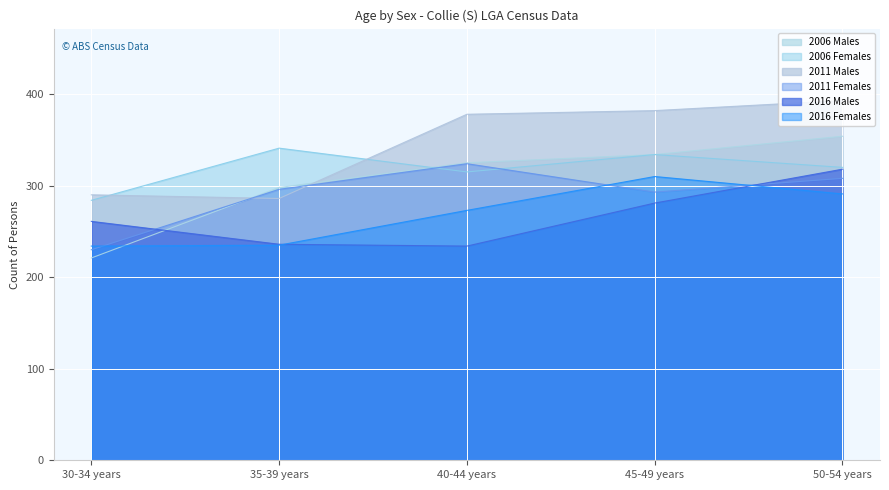

How many data points in 2006 Females are above 320?

2